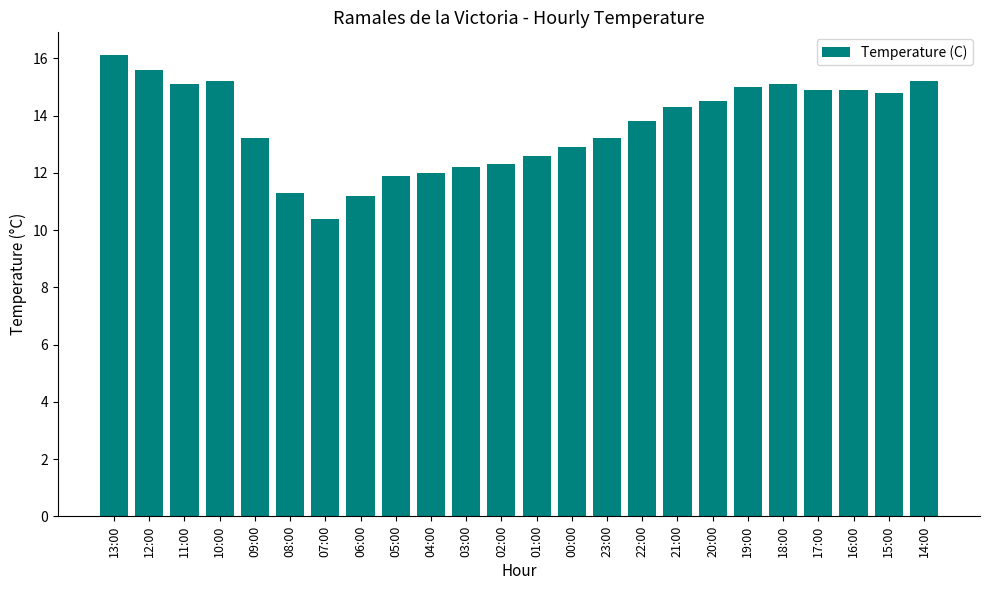

What is the sum of the values at 22:00 and 04:00?

25.8